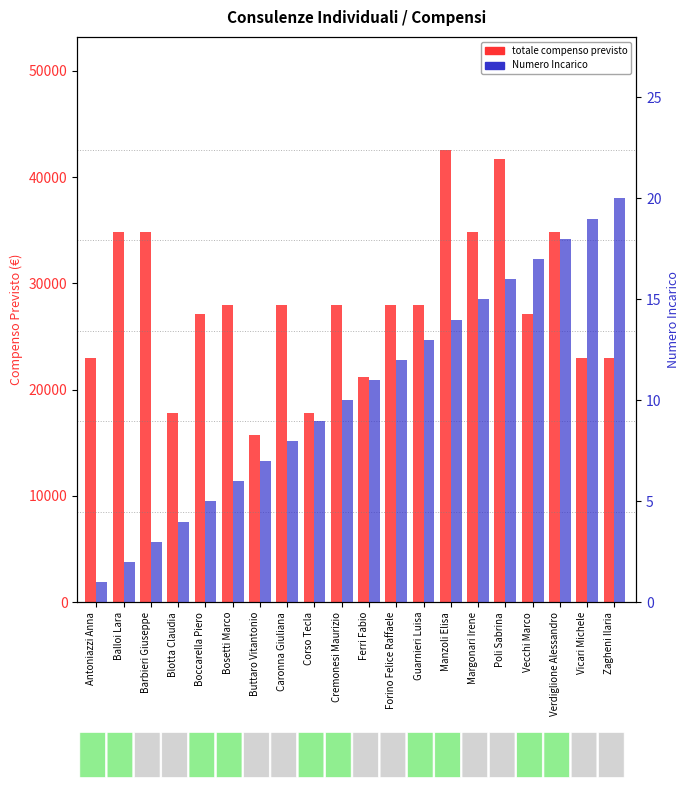

What is the difference between the maximum and second lowest values in the Numero Incarico series?

18.0